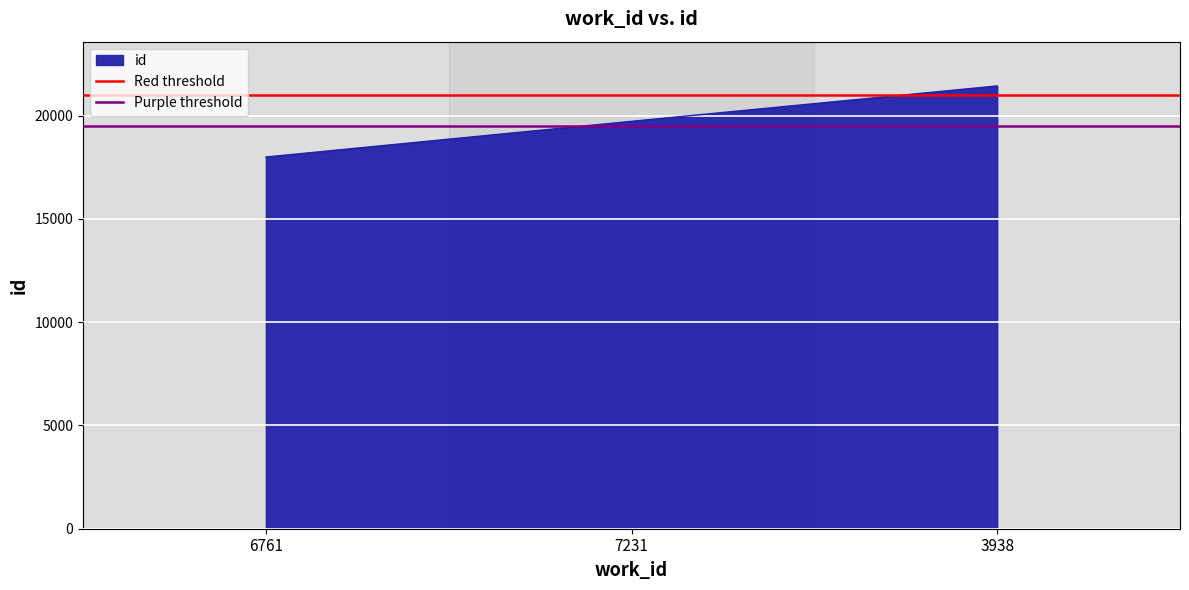

What is the total value across all series at 7231?

40500